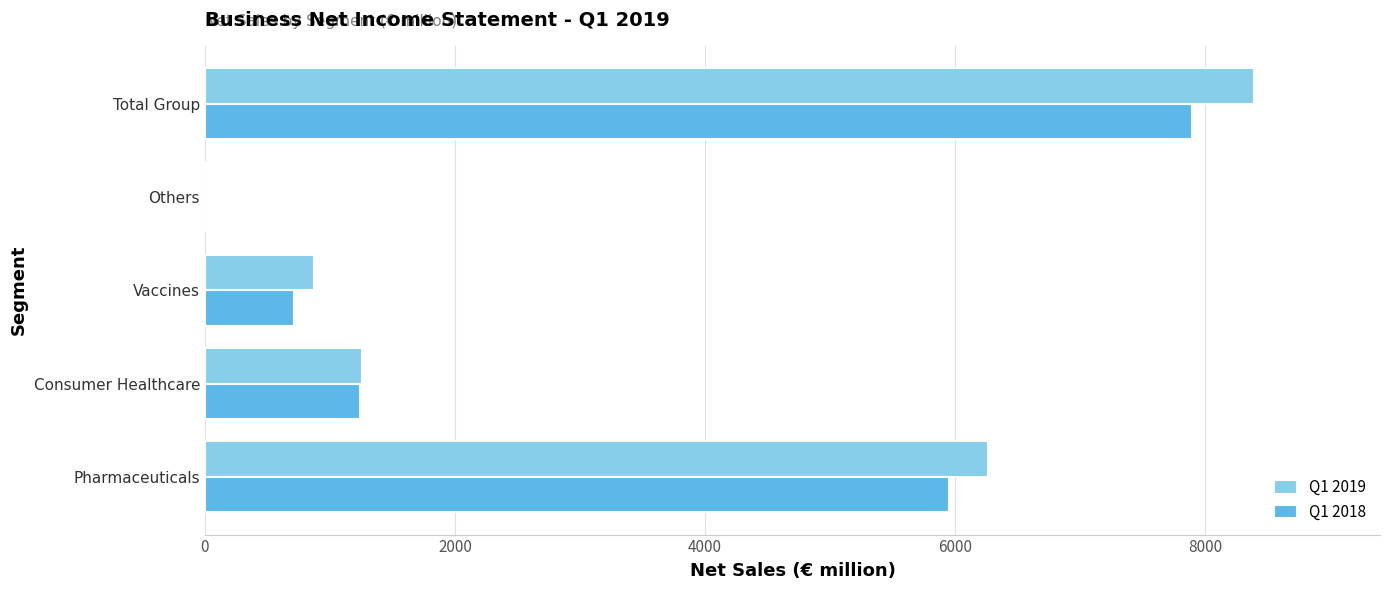

What is the total value across all series at Total Group?

16289